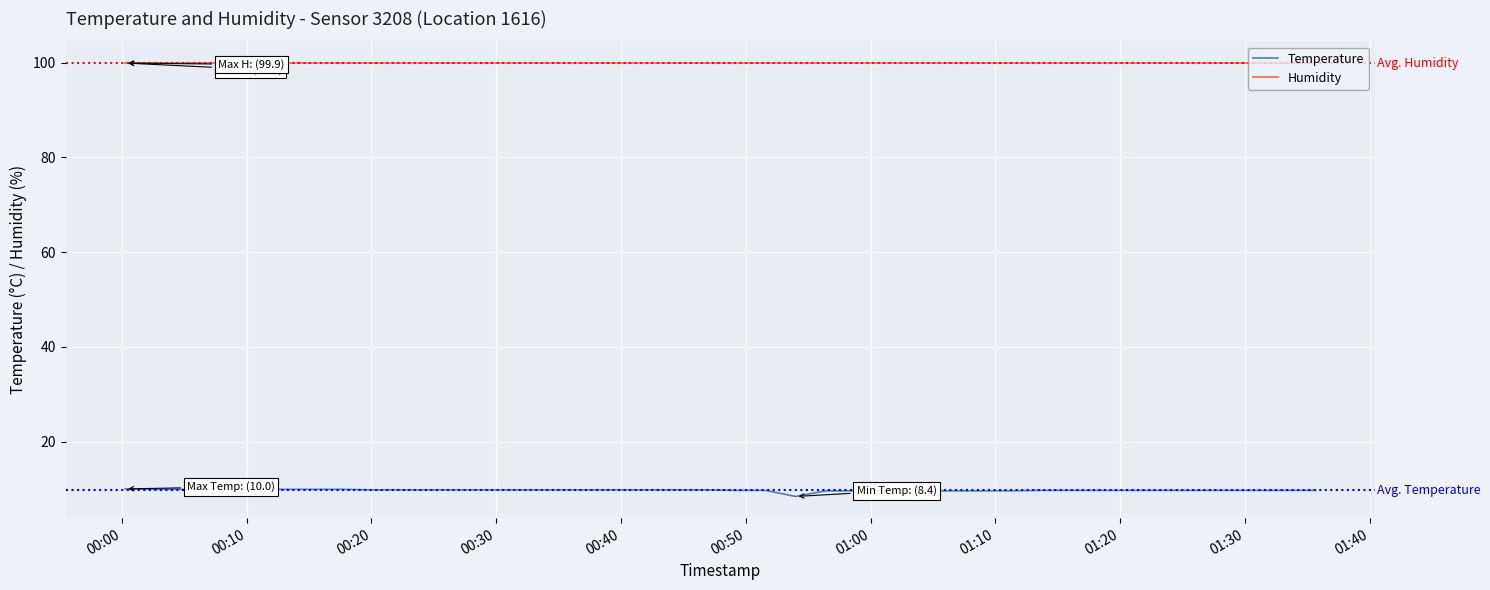

Rank the series by their average value, from highest to lowest.

Humidity, Temperature